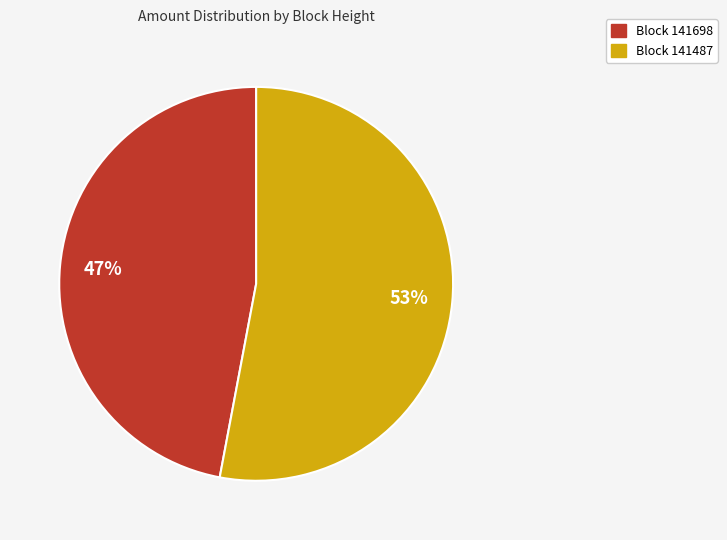

To the nearest percent, what is the average slice percentage?

50%